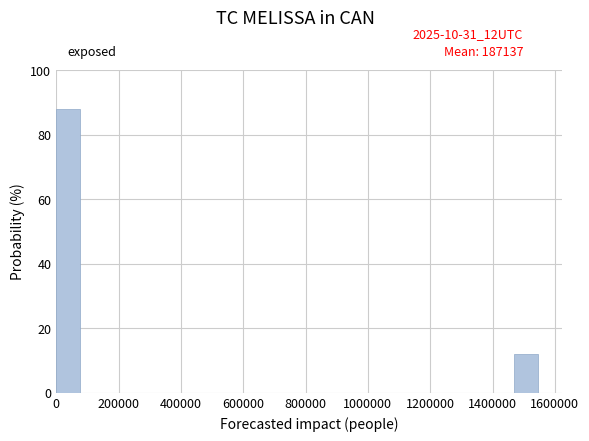

Around what value on the x-axis is the tallest bar? Give the approximate position of its centre, as read against the axis.

40000